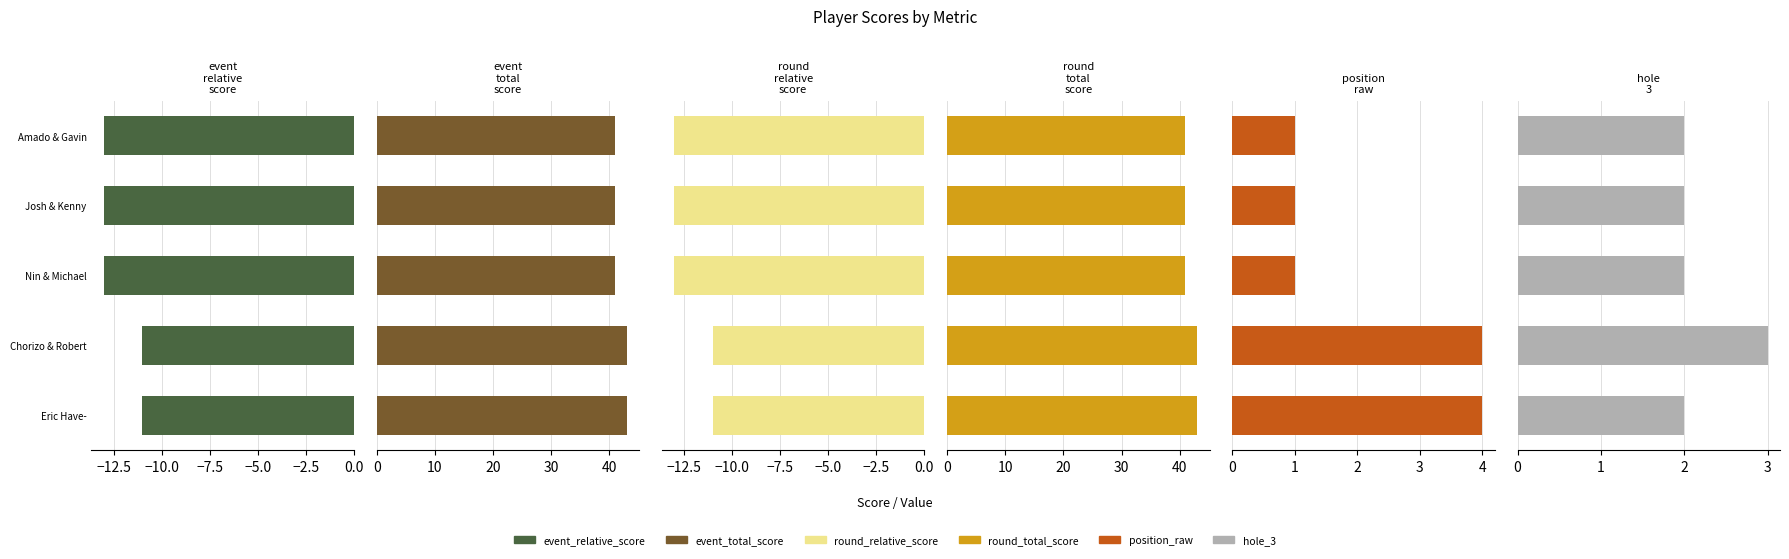

Which series has the largest range (max minus min)?

position_raw